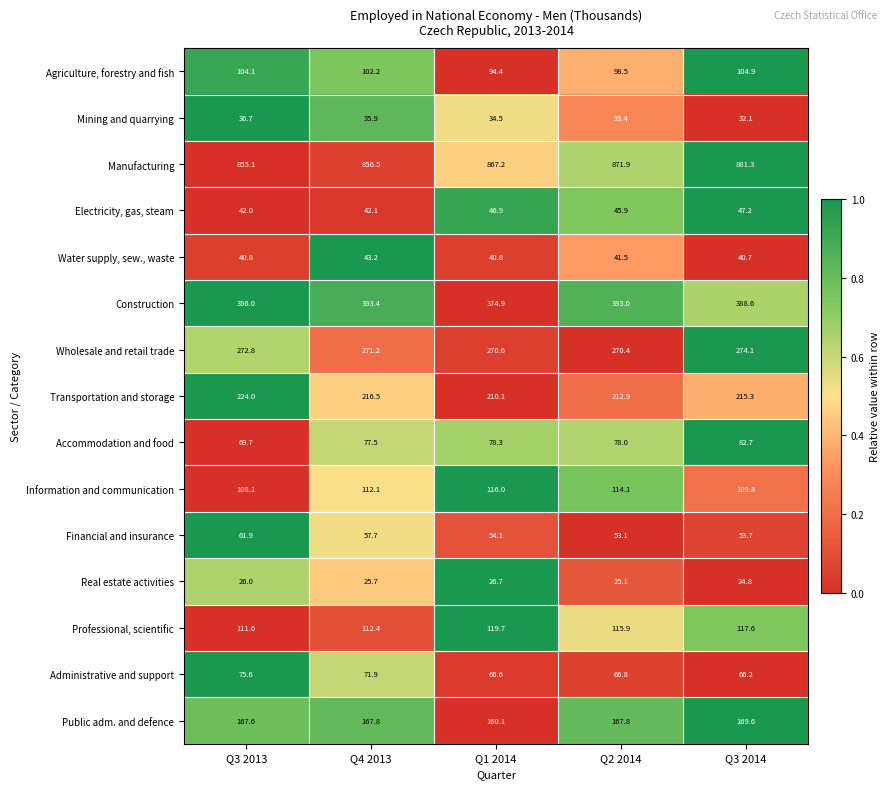

What is the average value of the Agriculture, forestry and fish series?

100.8